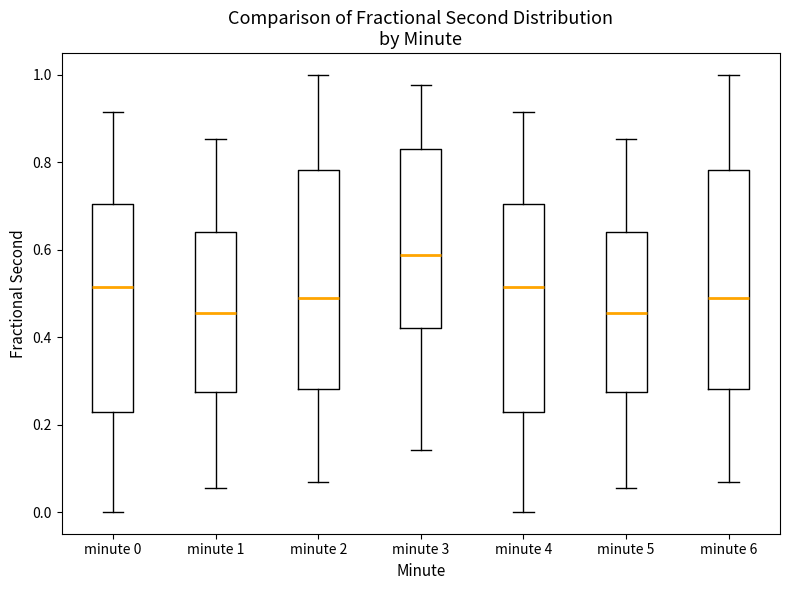

Reading left to right, read every box against the y-axis: the position of its median line, the range the box covers, and the ends of its whiskers. The values are not printed on the chart, so give them approximately, as read against the axis.

minute 0: median 0.52, box 0.22 to 0.70, whiskers 0.00 to 0.92
minute 1: median 0.46, box 0.28 to 0.64, whiskers 0.06 to 0.86
minute 2: median 0.48, box 0.28 to 0.78, whiskers 0.06 to 1.00
minute 3: median 0.58, box 0.42 to 0.84, whiskers 0.14 to 0.98
minute 4: median 0.52, box 0.22 to 0.70, whiskers 0.00 to 0.92
minute 5: median 0.46, box 0.28 to 0.64, whiskers 0.06 to 0.86
minute 6: median 0.48, box 0.28 to 0.78, whiskers 0.06 to 1.00